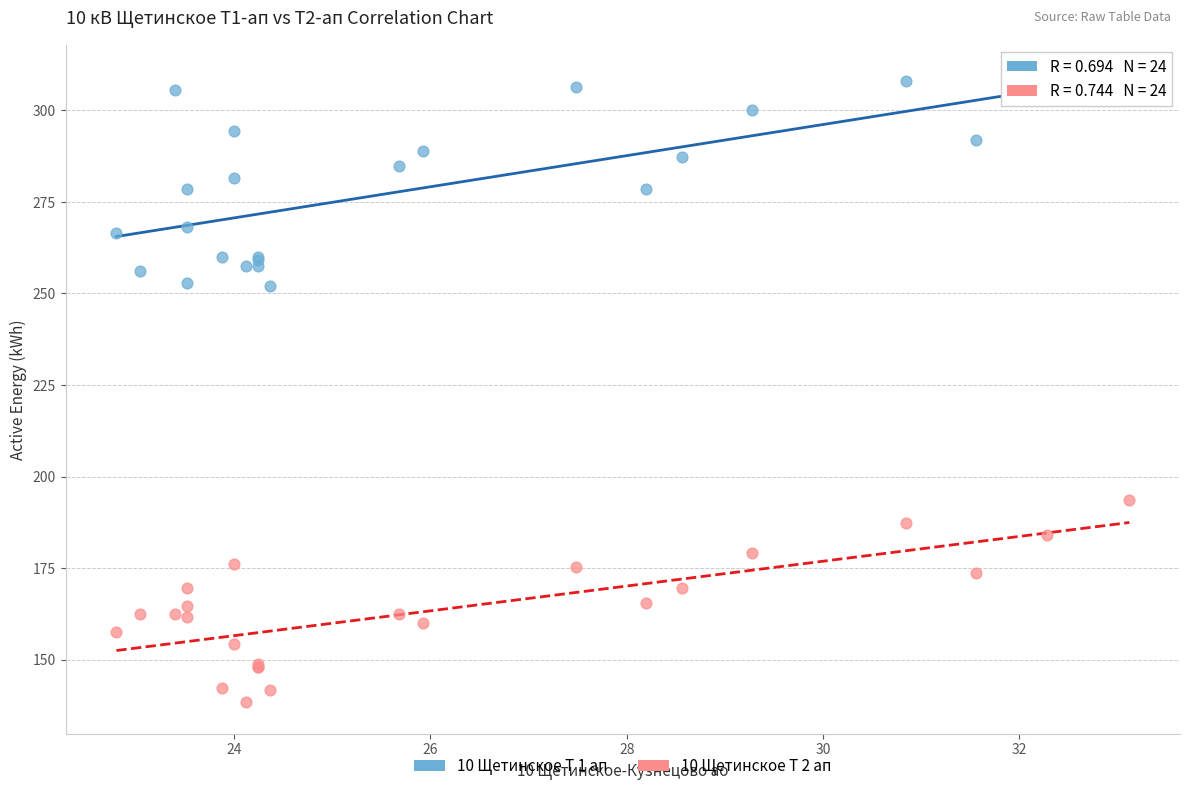

What is the X range (max minus min) for the scatter plot?

10.3